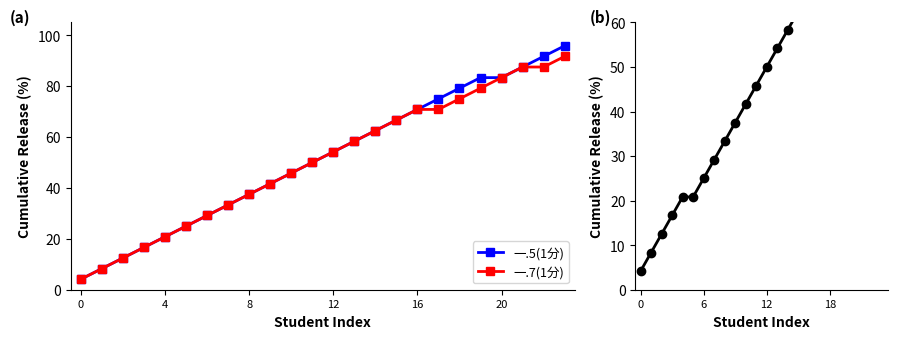

What is the value of the 一.7(1分) point at the 14th from the left?

58.3